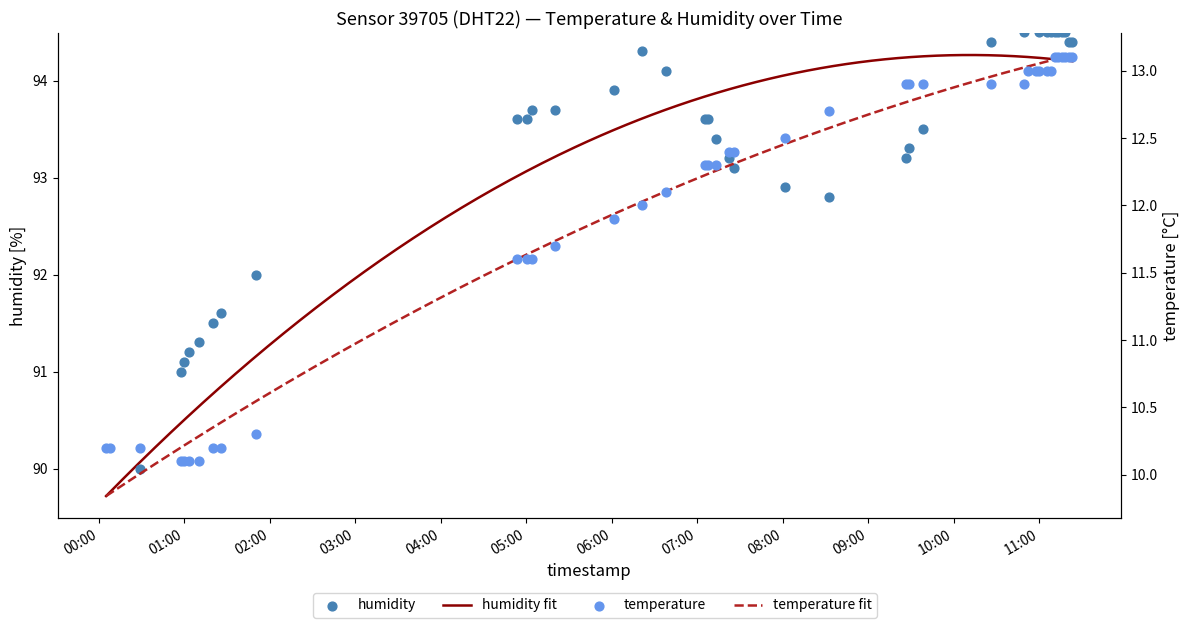

Which series reaches the maximum Y coordinate?

humidity